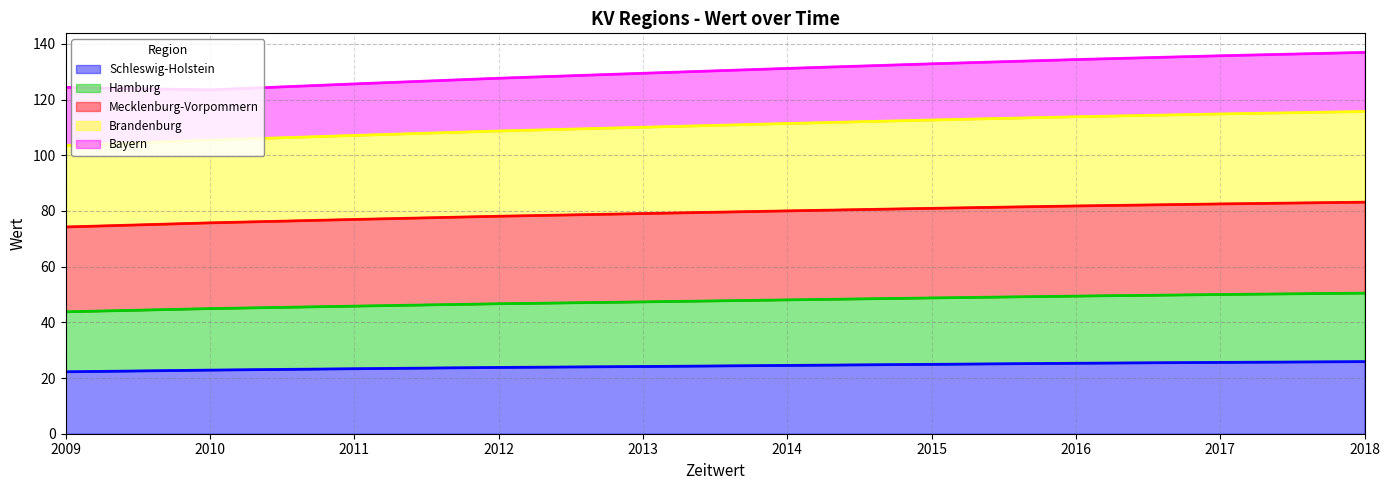

What is the lowest value of the Schleswig-Holstein series?

22.2